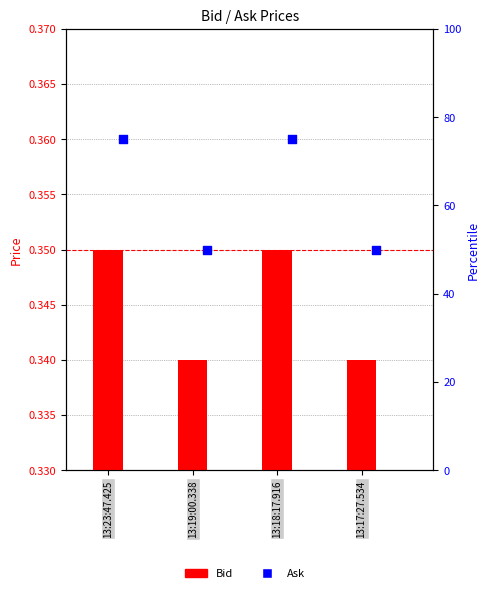

What is the total value across all series at 13:18:17.916?

0.7